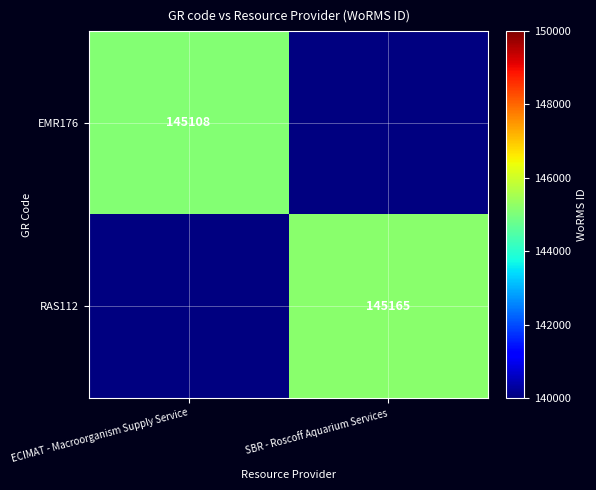

The RAS112 series shows 145165 at SBR - Roscoff Aquarium Services. True or false?

True